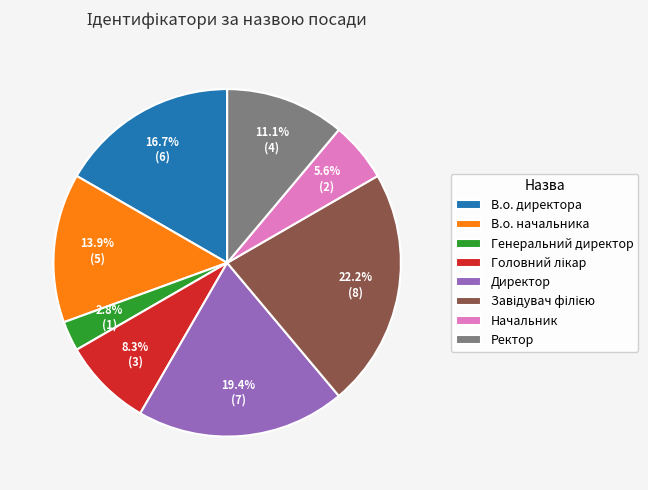

Which slice is the smallest?

Генеральний директор